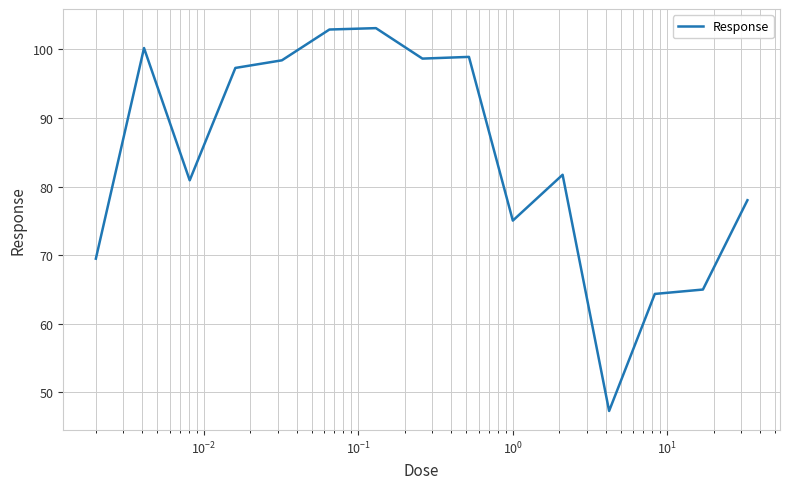

What is the difference between the maximum and minimum values?

55.8